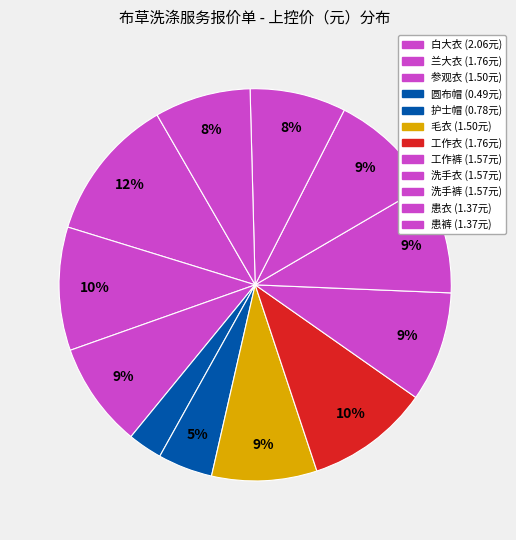

Rank the categories by value from highest to lowest.

白大衣, 兰大衣, 工作衣, 工作裤, 洗手衣, 洗手裤, 参观衣, 毛衣, 患衣, 患裤, 护士帽, 圆布帽